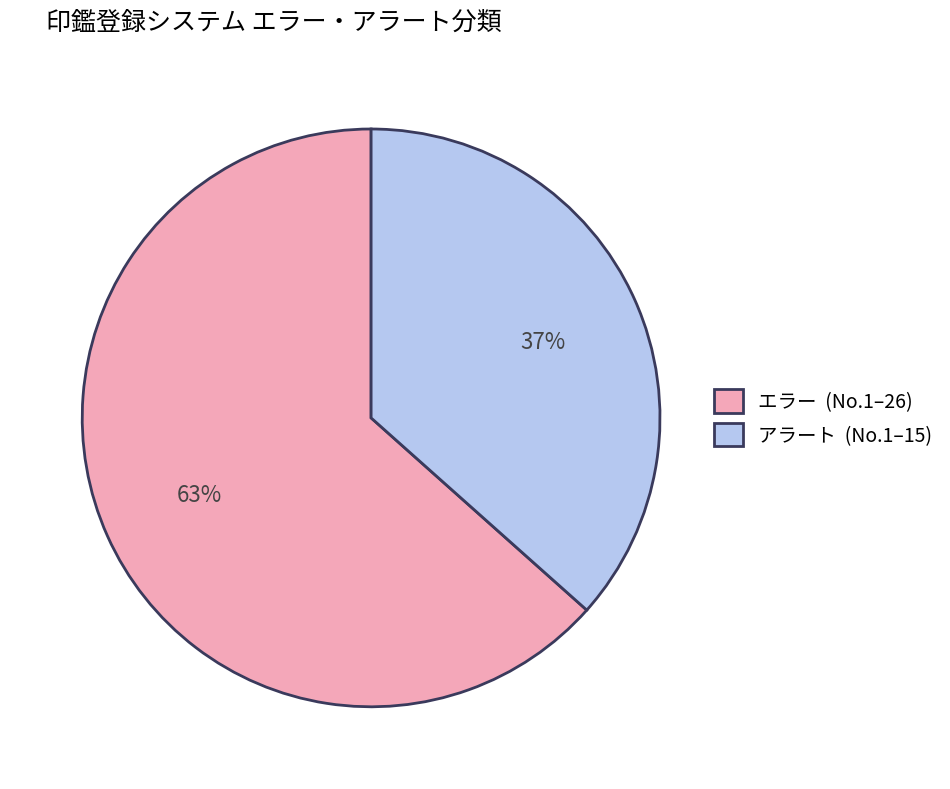

How many segments does this pie chart have?

2